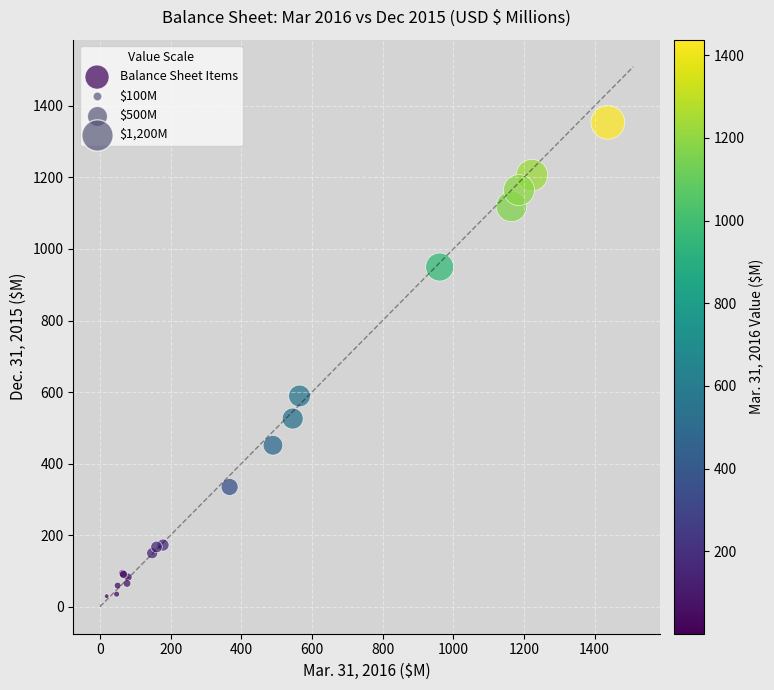

What Y value in the scatter plot is closest to 679?

589.1